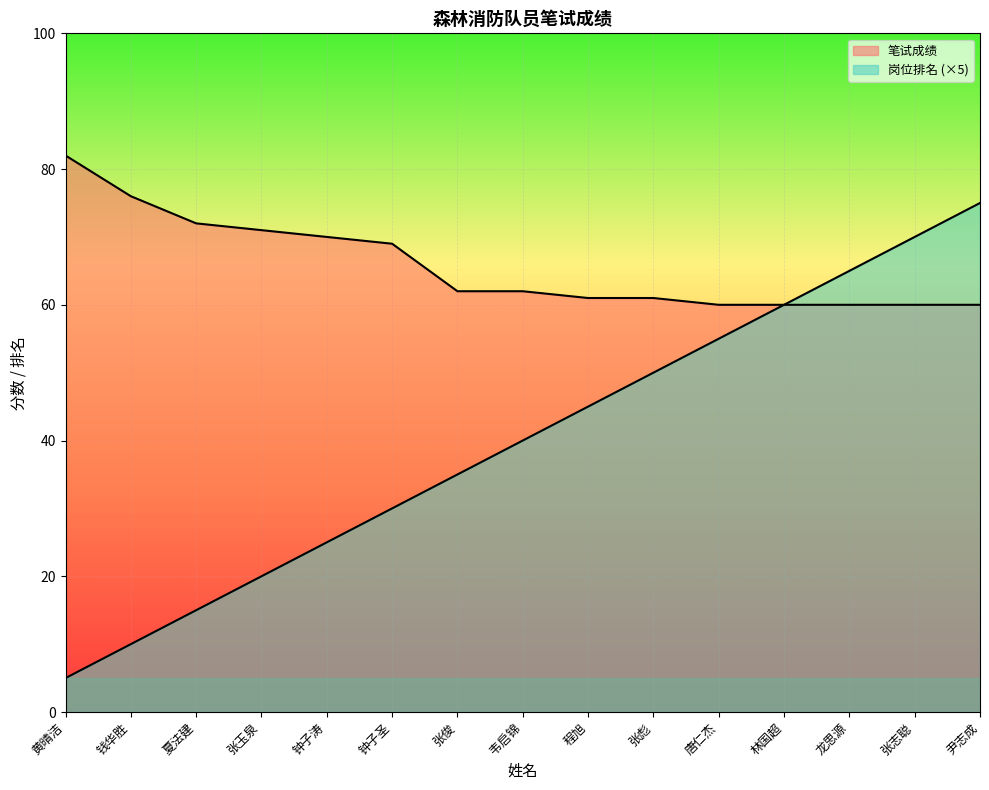

At how many categories does at least one series exceed 64?

9